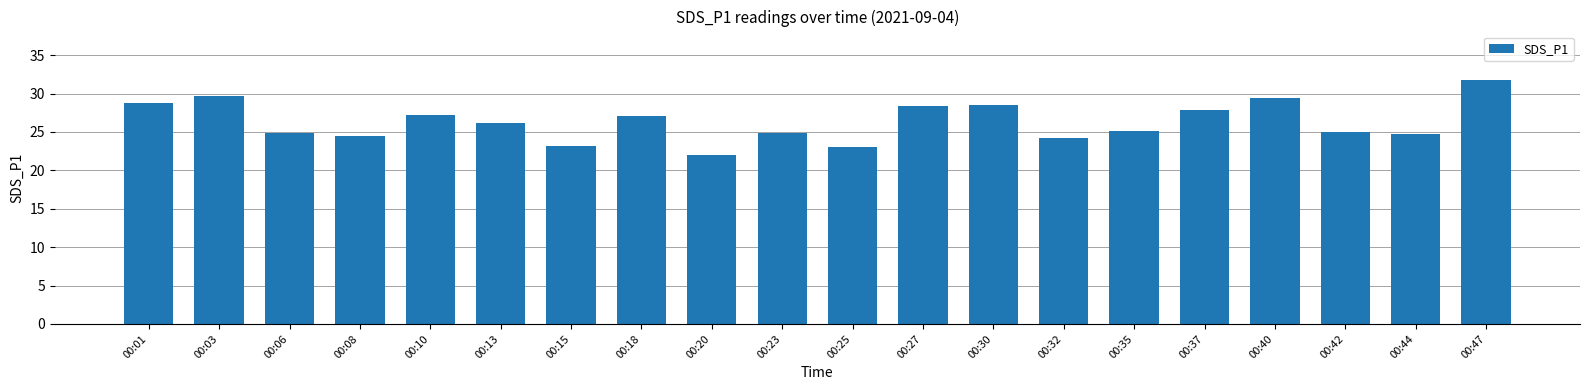

What is the difference between the maximum and minimum values?

9.8